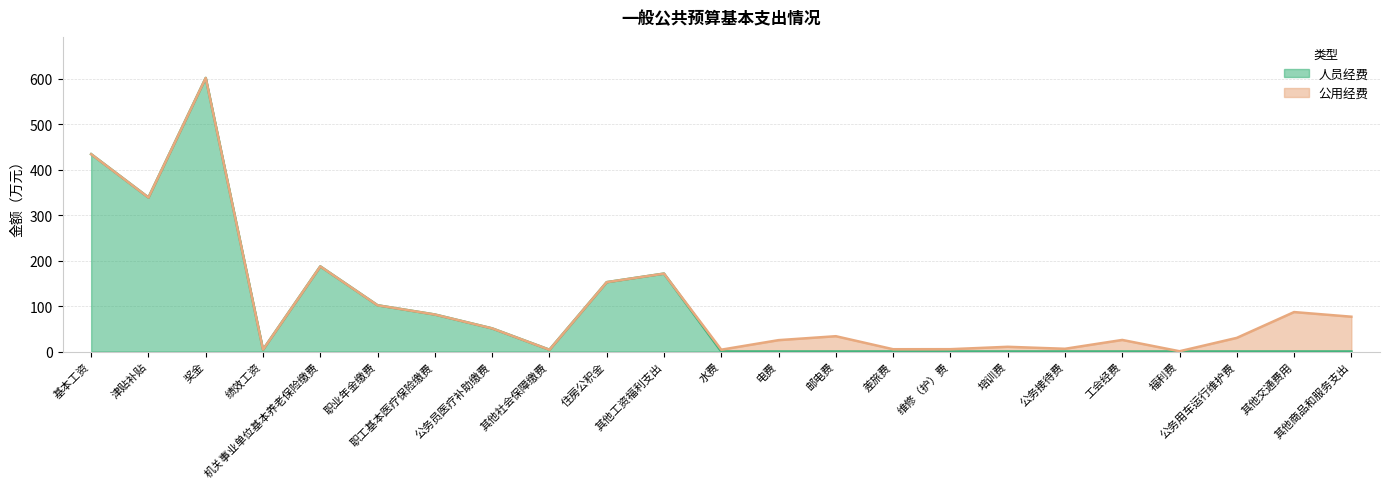

Is it true that the value at 其他社会保障缴费 is 3.9?

True